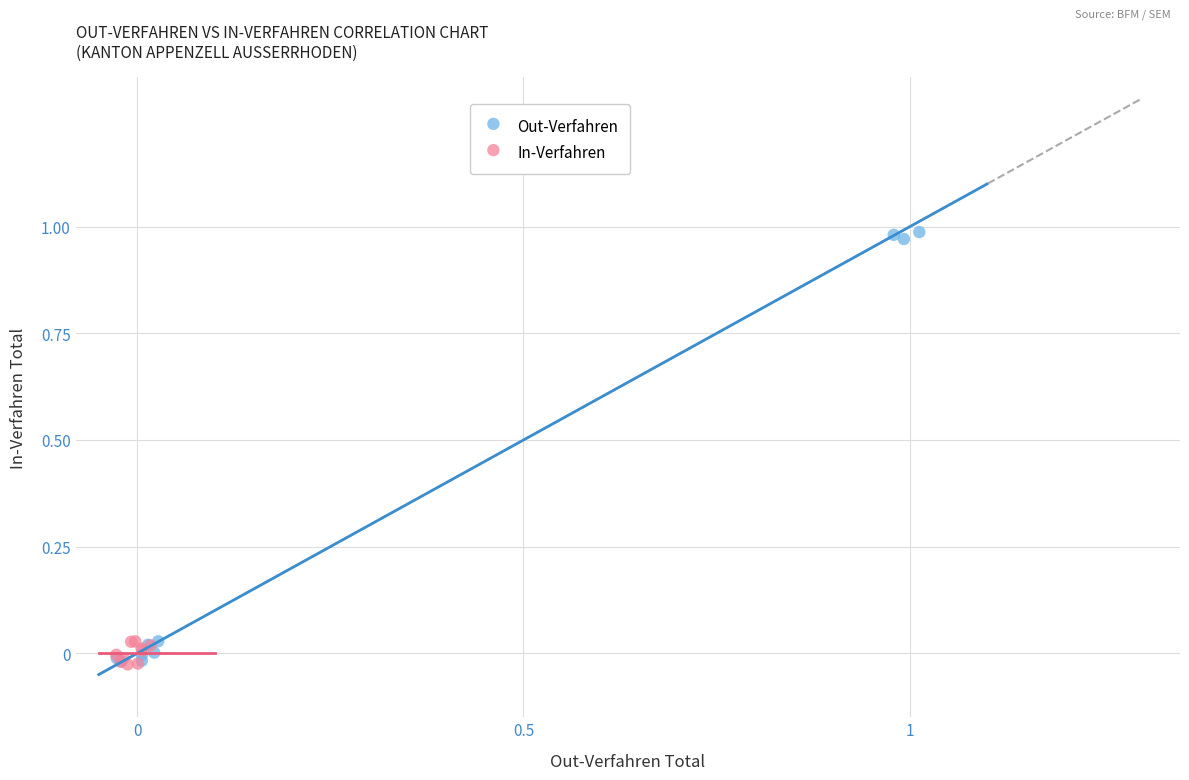

Which series contains the highest Y value?

Out-Verfahren